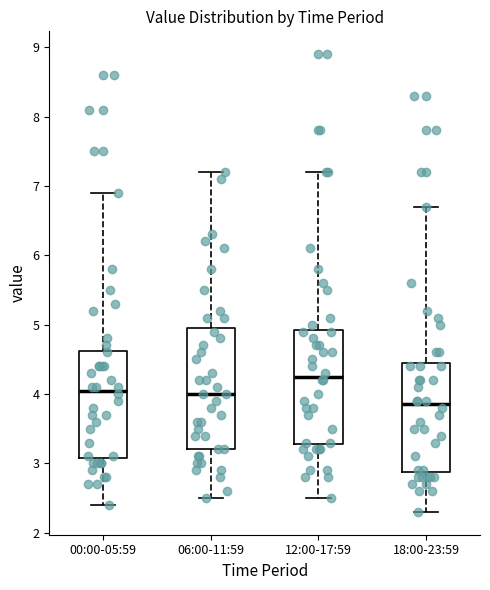

Reading left to right, read every box against the y-axis: the position of its median line, the range the box covers, and the ends of its whiskers. The values are not printed on the chart, so give them approximately, as read against the axis.

00:00-05:59: median 4.1, box 3.1 to 4.6, whiskers 2.4 to 6.9
06:00-11:59: median 4.0, box 3.2 to 5.0, whiskers 2.5 to 7.2
12:00-17:59: median 4.3, box 3.3 to 4.9, whiskers 2.5 to 7.2
18:00-23:59: median 3.9, box 2.9 to 4.5, whiskers 2.3 to 6.7